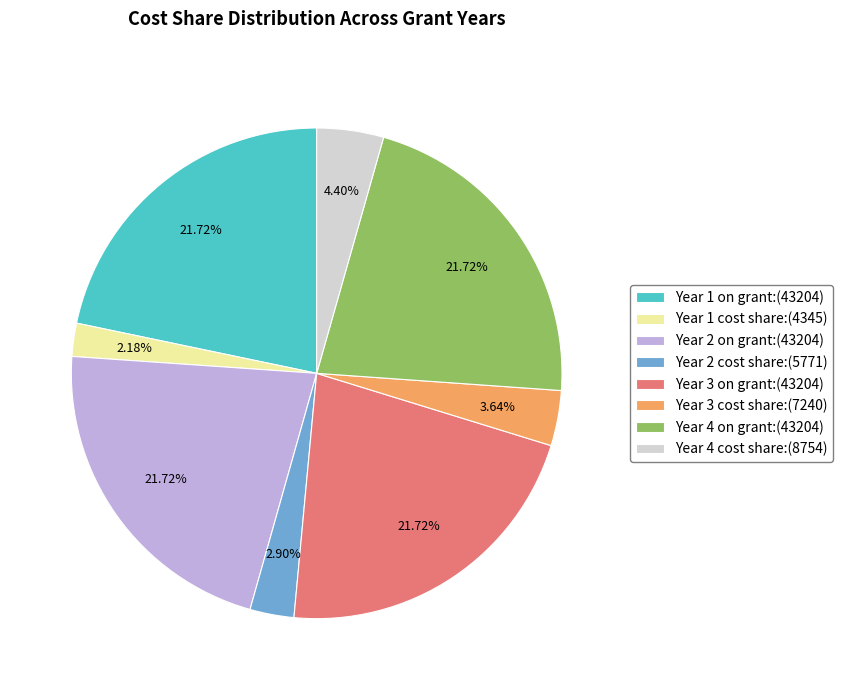

To the nearest percent, what is the difference between the Year 1 cost share and Year 4 cost share slice percentages?

2%